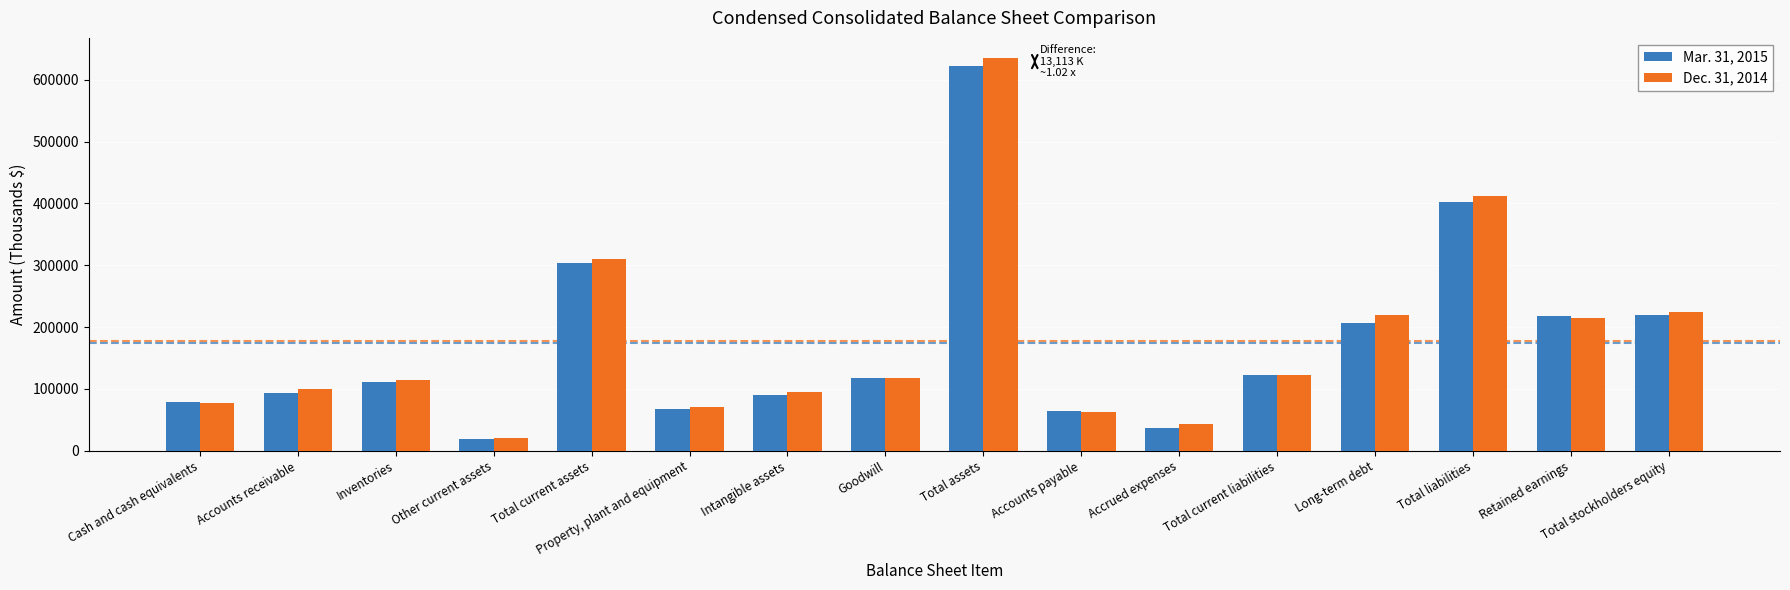

Count the number of data series in this chart.

2